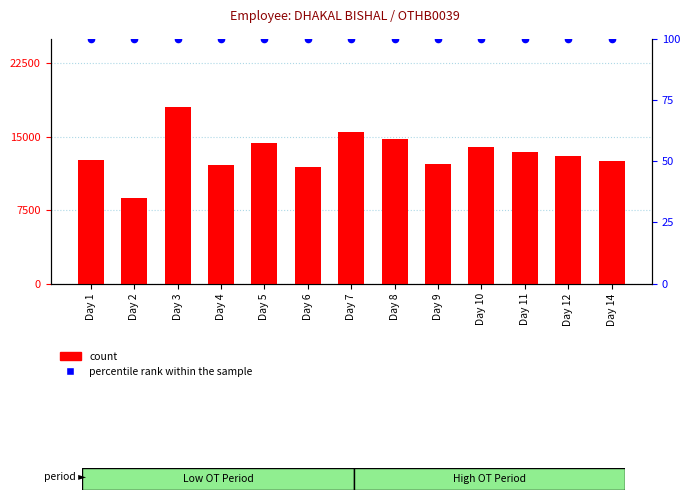

Which series contains the highest Y value?

percentile rank within the sample